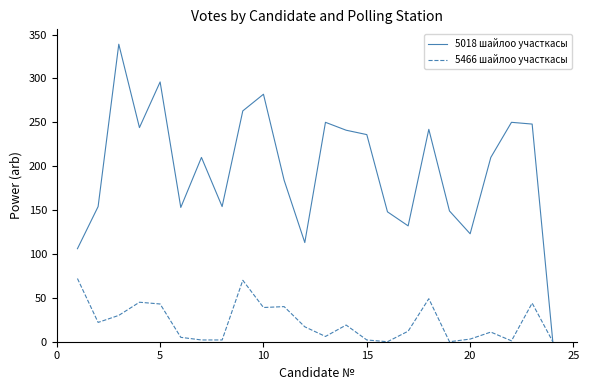

Which series has the largest range (max minus min)?

5018 шайлоо участкасы